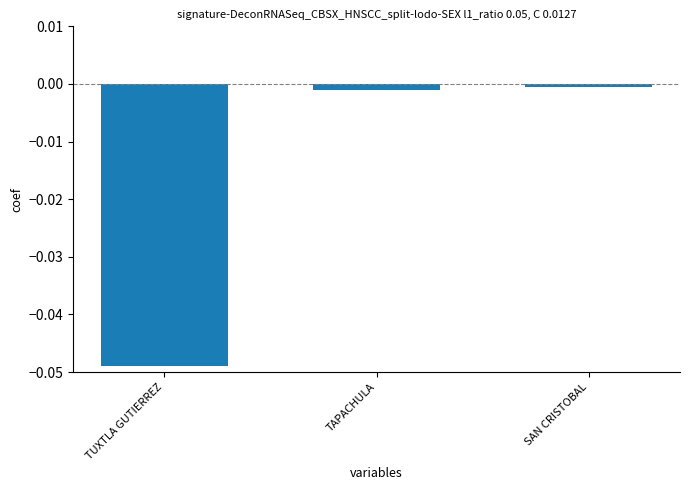

The chart shows a value of -0.0 at SAN CRISTOBAL. True or false?

True